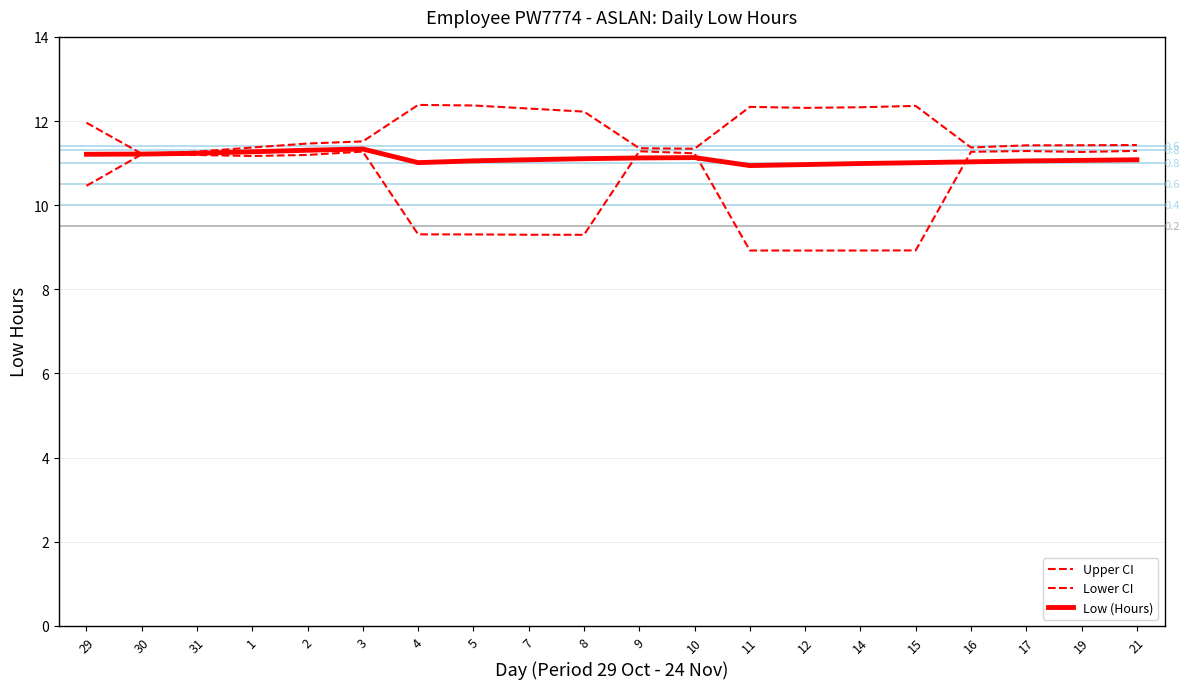

Does the chart display data point markers on the line(s)?

No